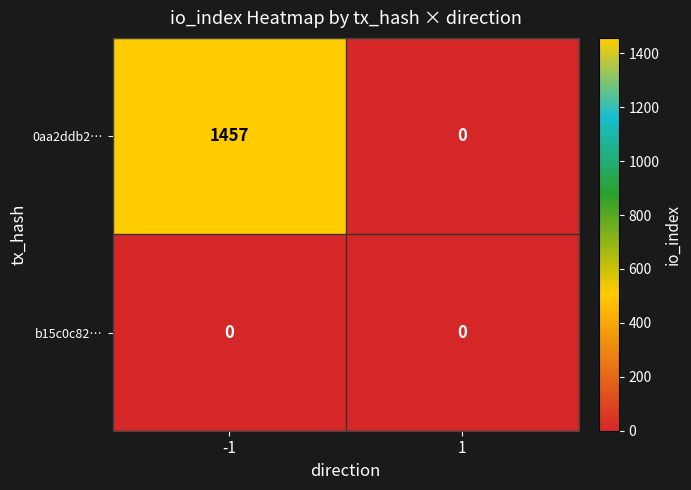

Which series has the largest total across all categories?

0aa2ddb2…